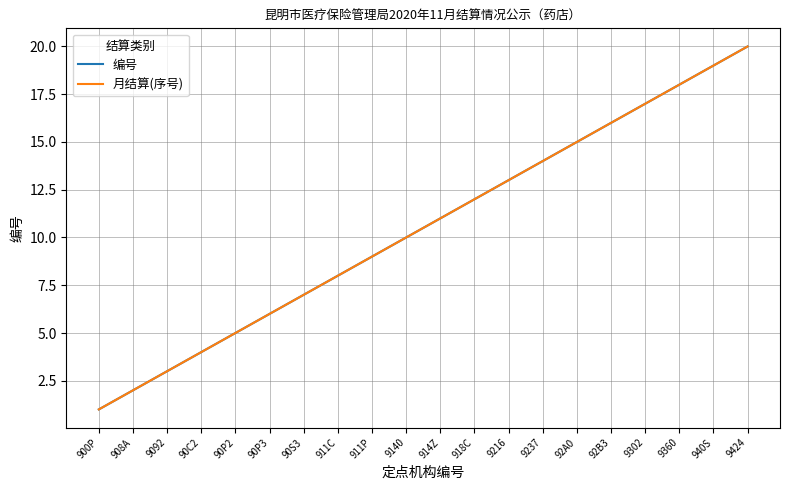

Does the chart have visible grid lines?

Yes